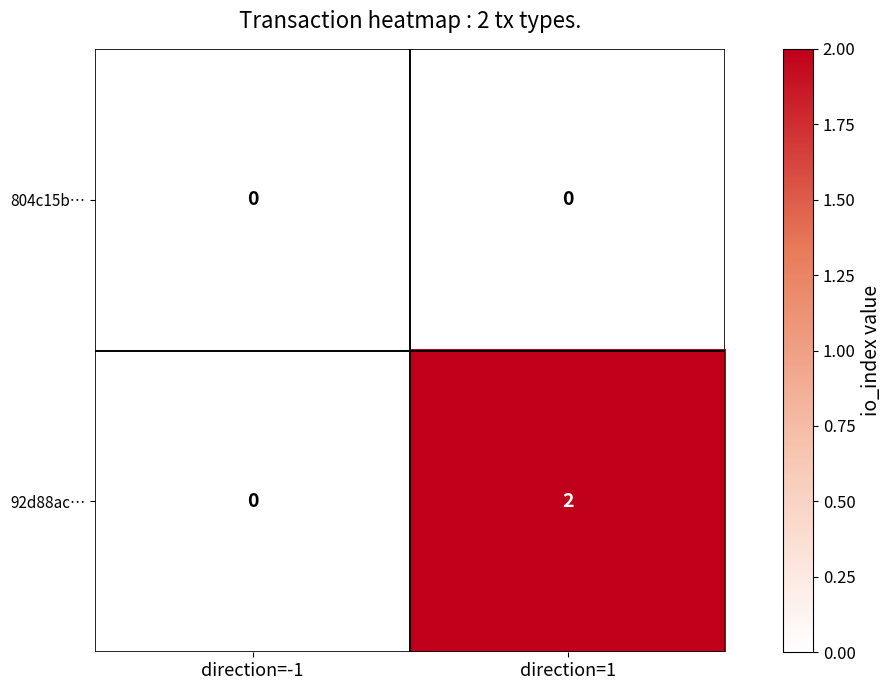

Which series changed the most between direction=-1 and direction=1?

92d88ac…